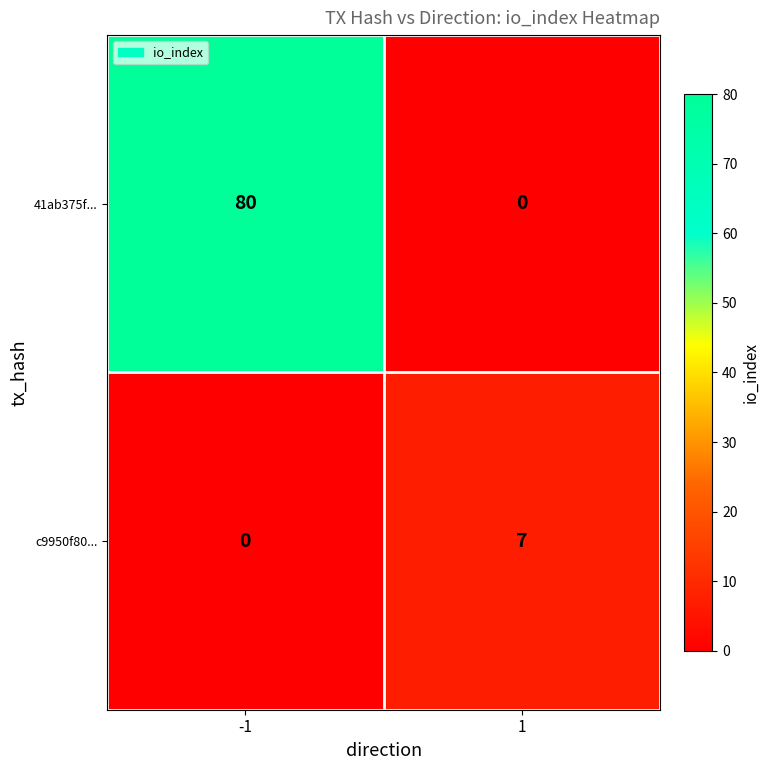

Rank the series by their maximum value, from highest to lowest.

41ab375f..., c9950f80...